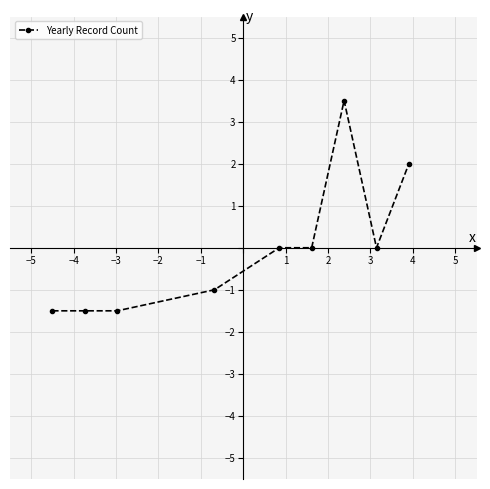

What is the maximum value shown in the chart?

3.5